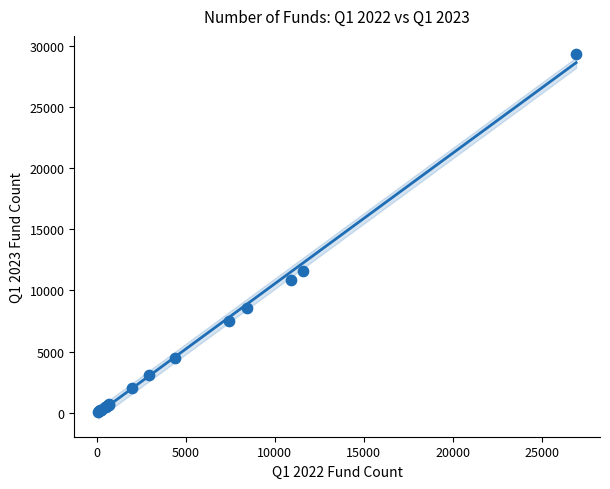

What Y value in the scatter plot is closest to 14694?

11621